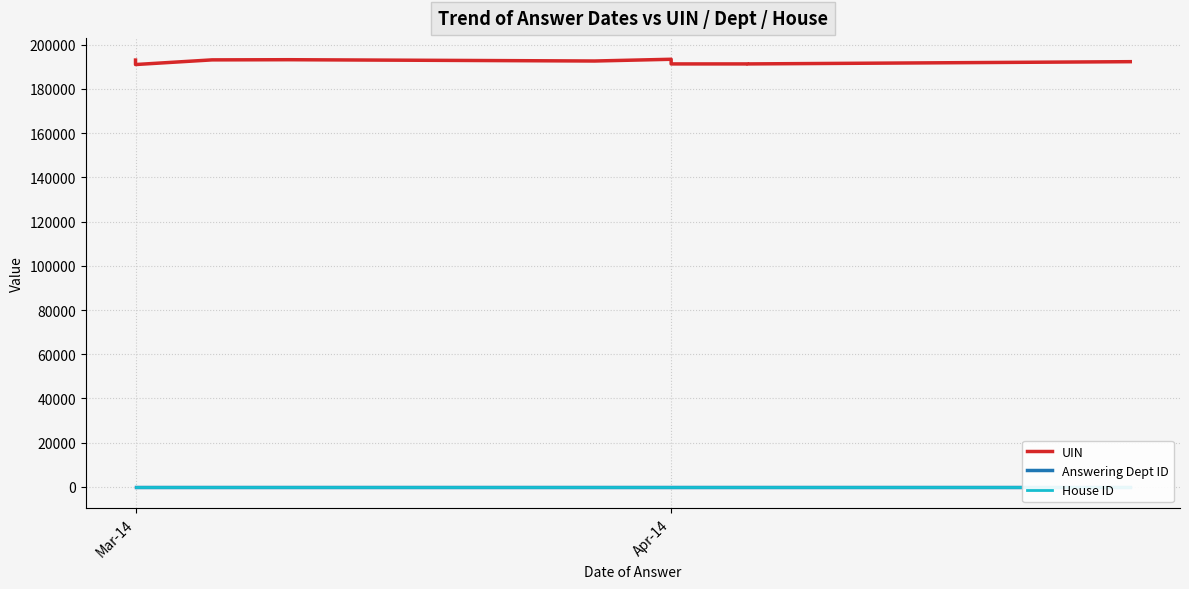

Reading right to left, transcribe all the data shown in this chart.

UIN: 192320	191305	191306	191303	193408	192623	193210	193134	191025	193045
Answering Dept ID: 1	1	1	1	1	1	1	1	1	1
House ID: 1	1	1	1	1	1	1	1	1	1